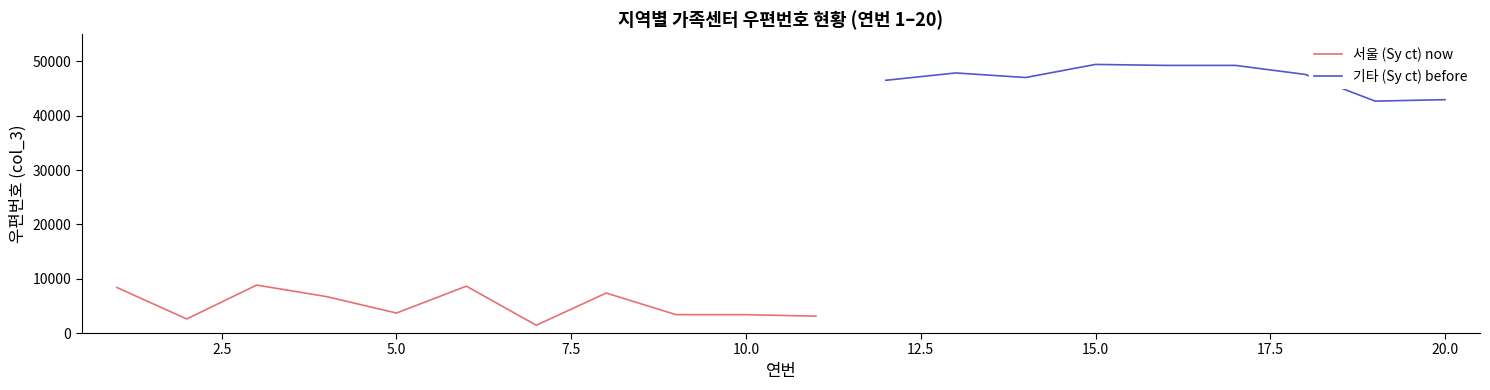

Does the chart display data point markers on the line(s)?

No